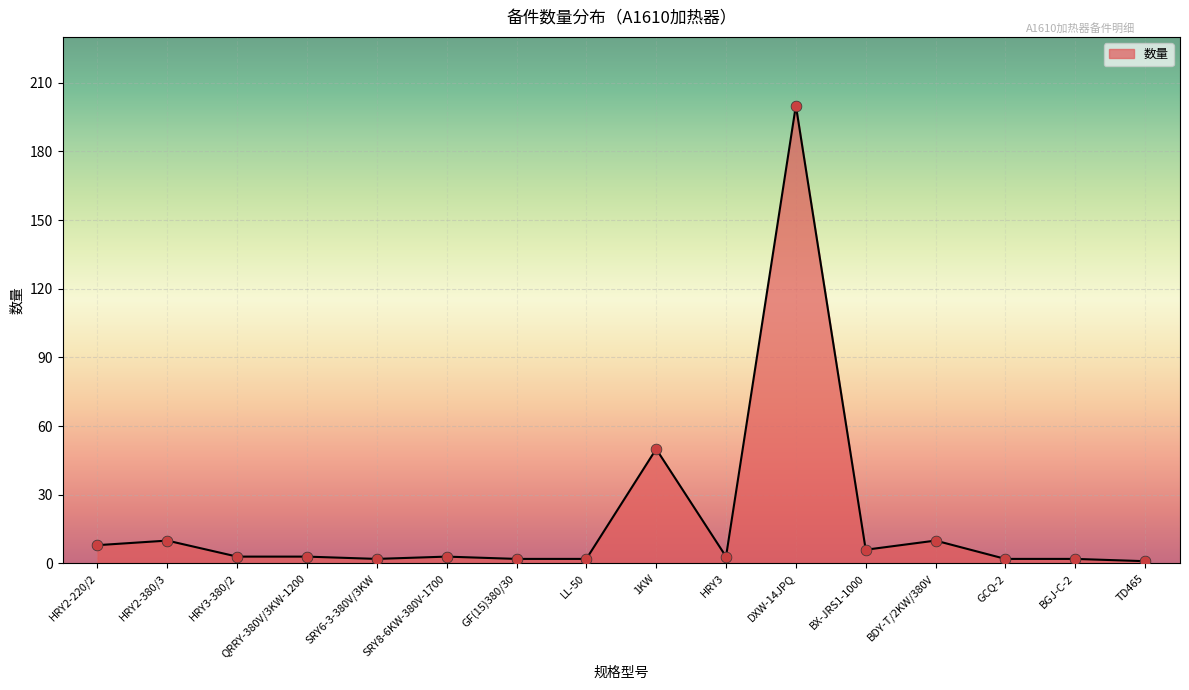

What is the change in value from HRY2-380/3 to SRY8-6KW-380V-1700?

-7